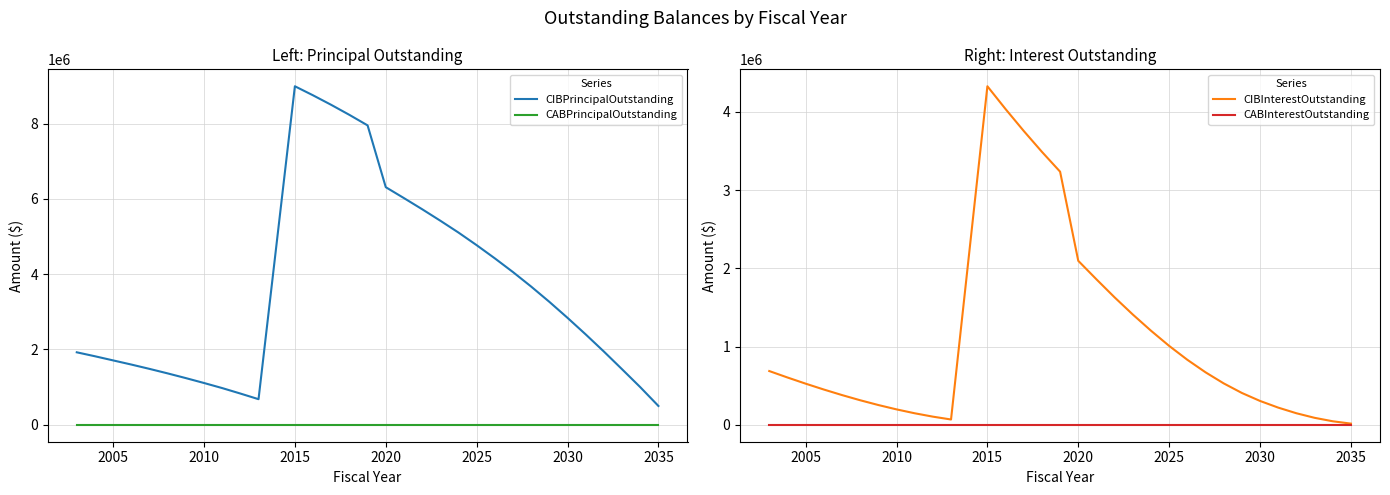

What is the maximum value for CIBPrincipalOutstanding?

8990000